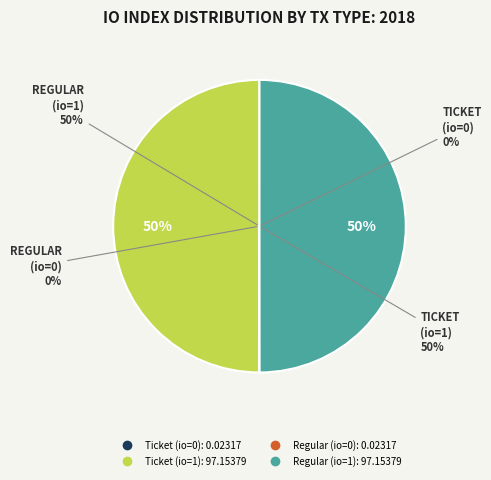

Does Regular (io_index=0) represent more than half of the total?

No